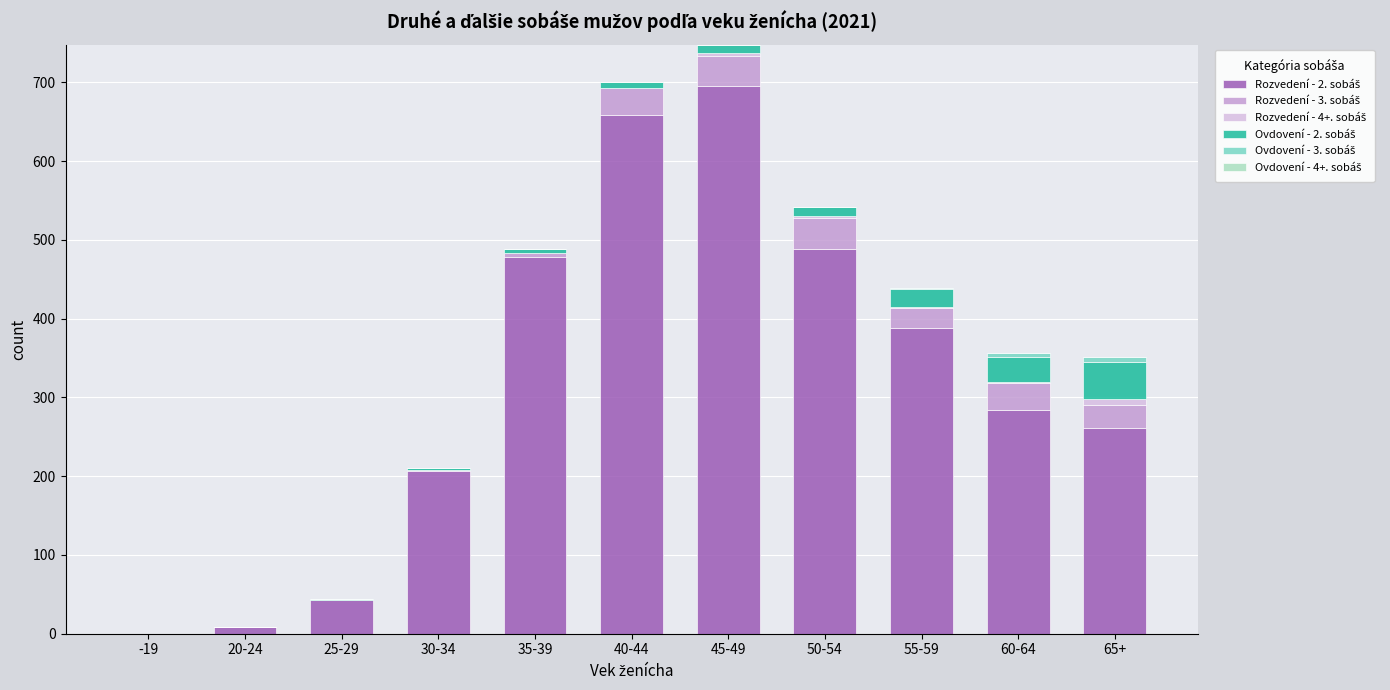

Are the bars horizontal?

No